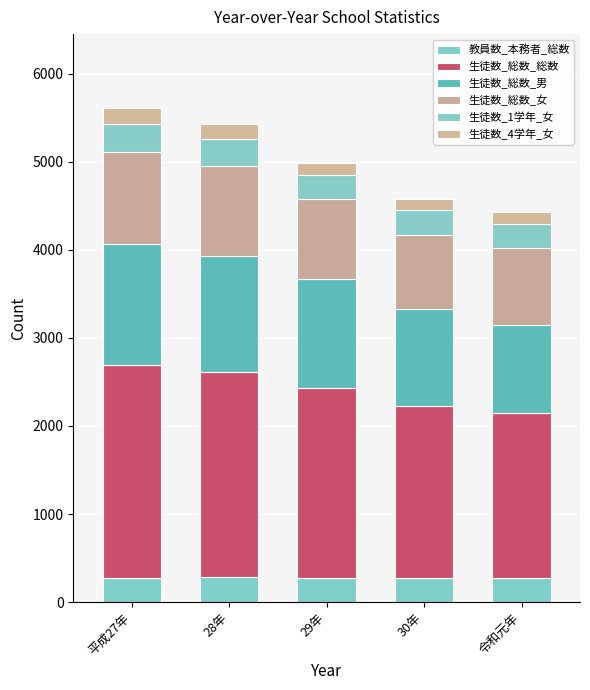

What is the average value of the 教員数_本務者_総数 series?

277